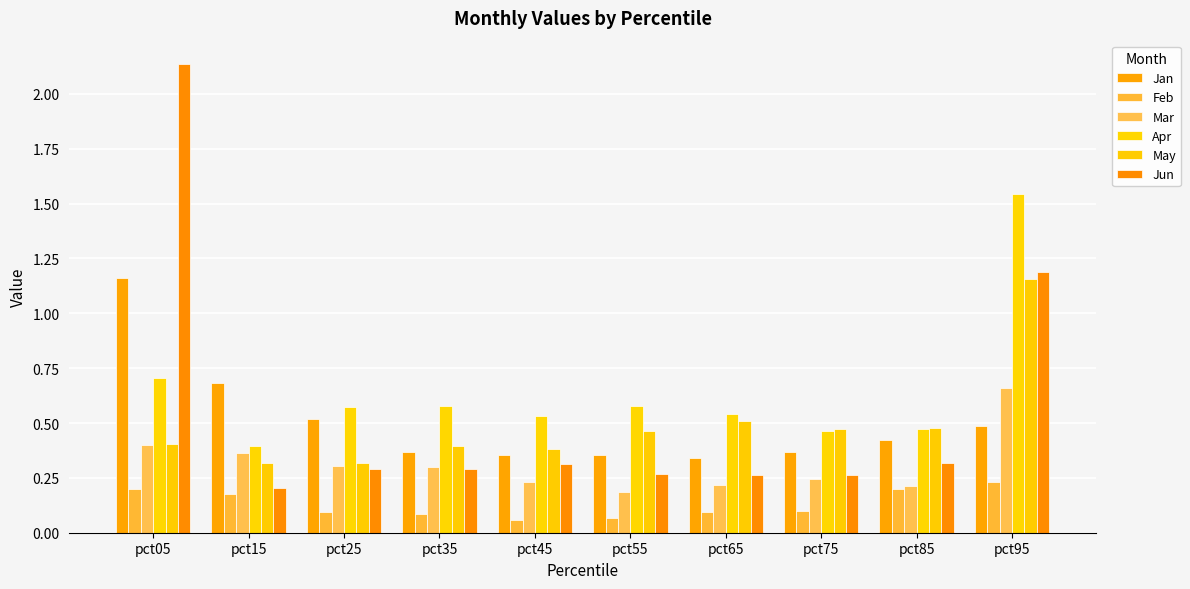

How many bars are there in total?

60